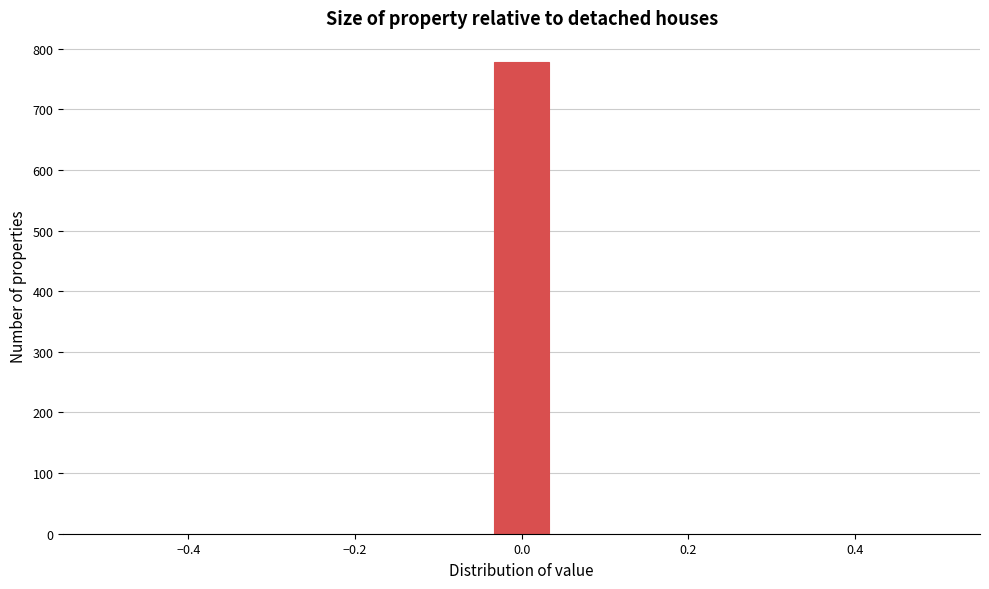

Read against the x-axis, roughly where is the centre of the tallest bar?

0.00